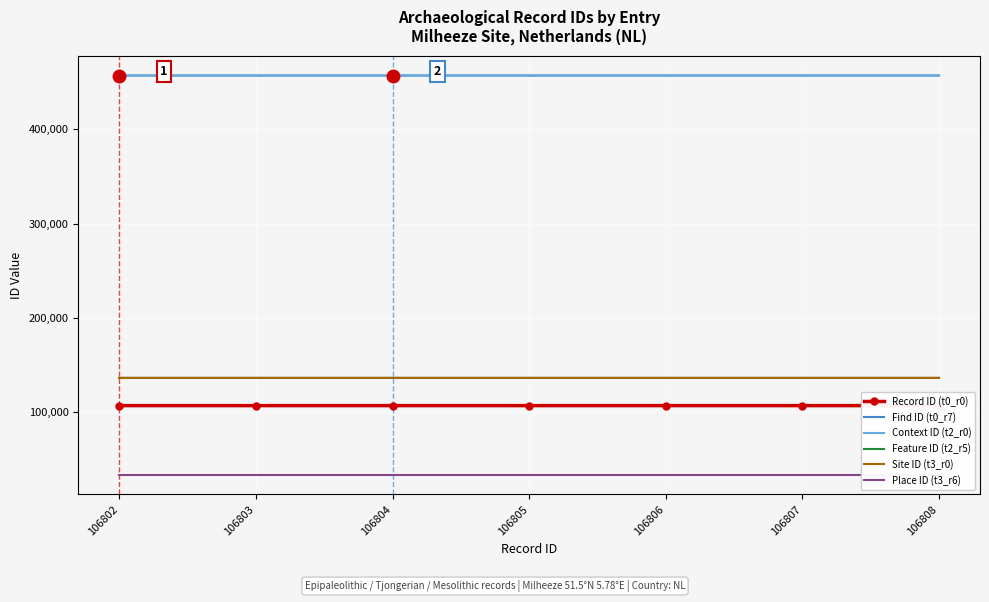

True or false: Feature ID (t2_r5) and Find ID (t0_r7) intersect in this chart.

False